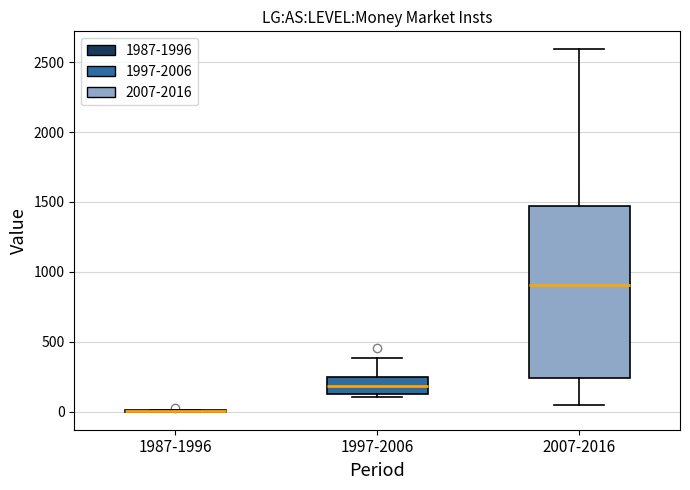

Reading left to right, read every box against the y-axis: the position of its median line, the range the box covers, and the ends of its whiskers. The values are not printed on the chart, so give them approximately, as read against the axis.

1987-1996: box collapsed to a line at 0, whiskers 0 to 0
1997-2006: median 200, box 100 to 250, whiskers 100 (just below the box's lower edge) to 400
2007-2016: median 900, box 250 to 1450, whiskers 50 to 2600